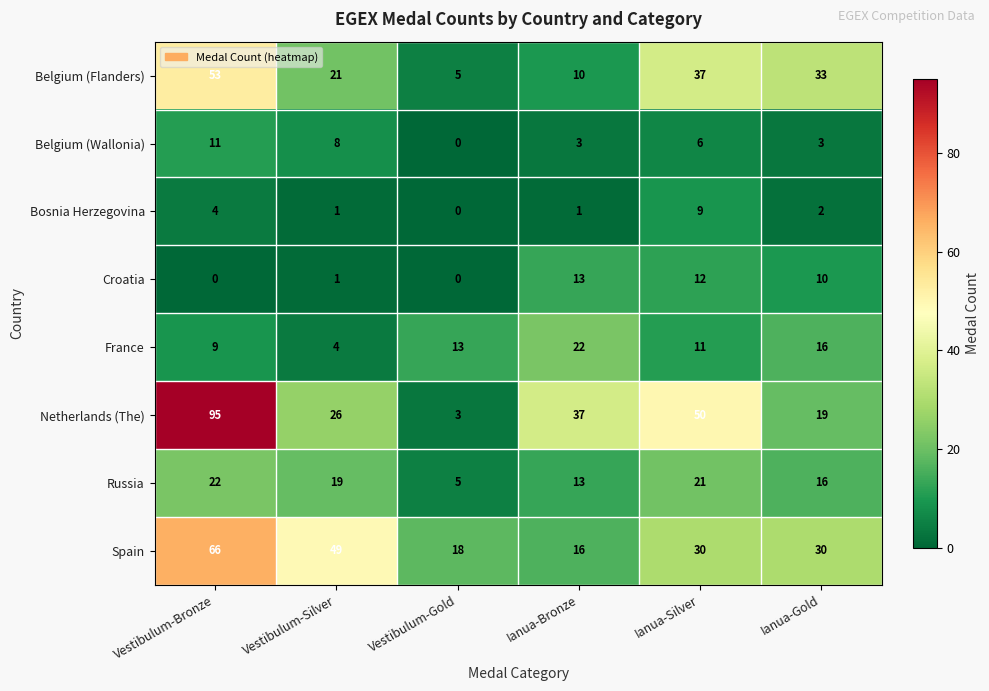

Where is France nearest to the value 13?

Vestibulum-Gold